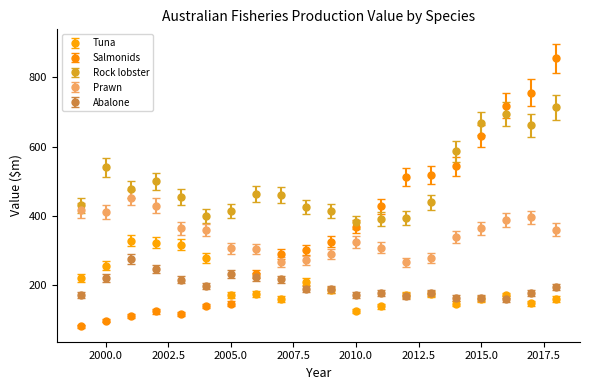

Which series has the largest total across all categories?

Rock lobster